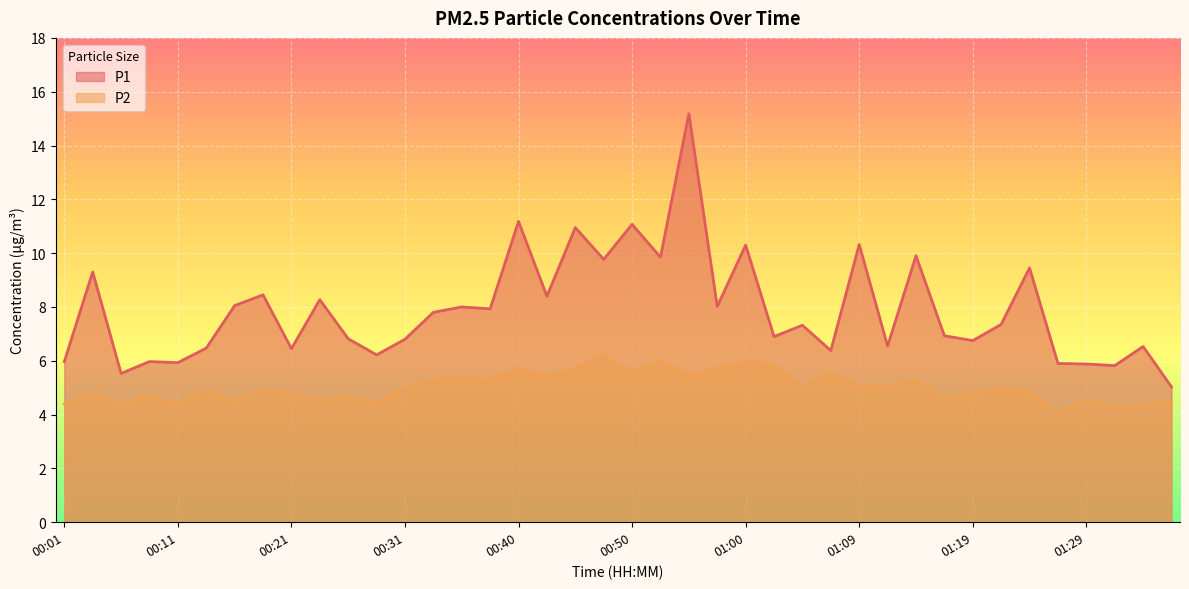

Rank the series by their average value, from lowest to highest.

P2, P1